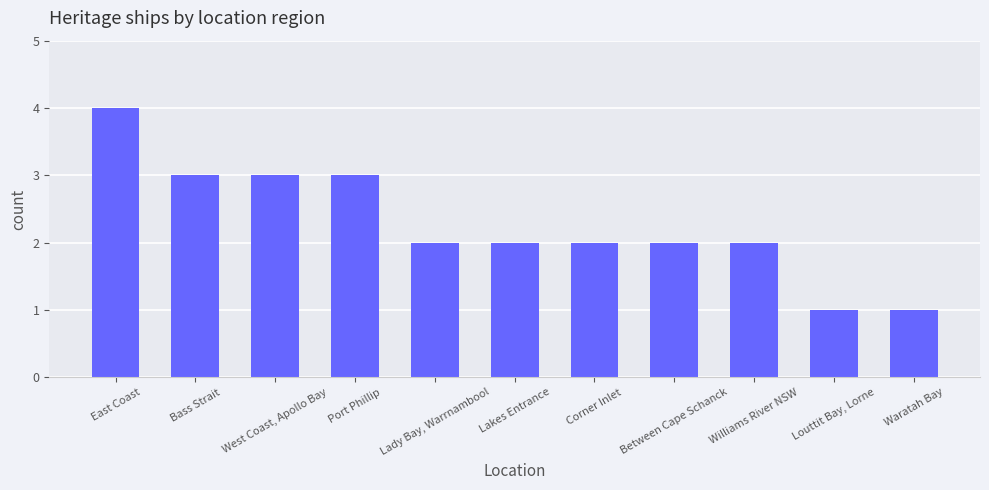

Between East Coast and Lakes Entrance, which is larger?

East Coast